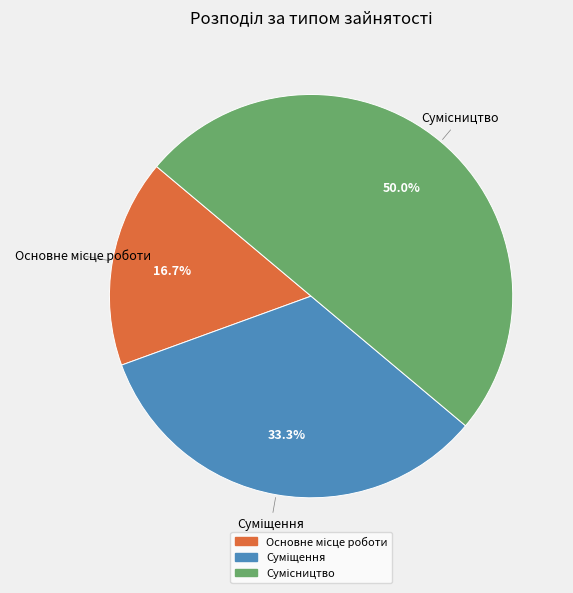

How many segments does this pie chart have?

3